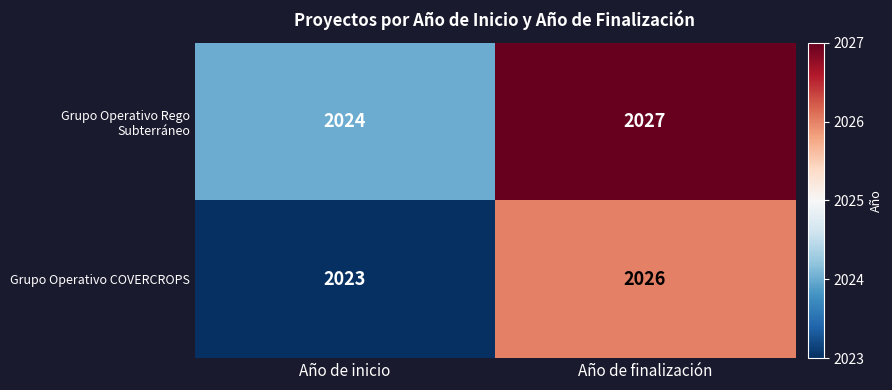

What is the difference between the Grupo Operativo COVERCROPS values at Año de inicio and Año de finalización?

3